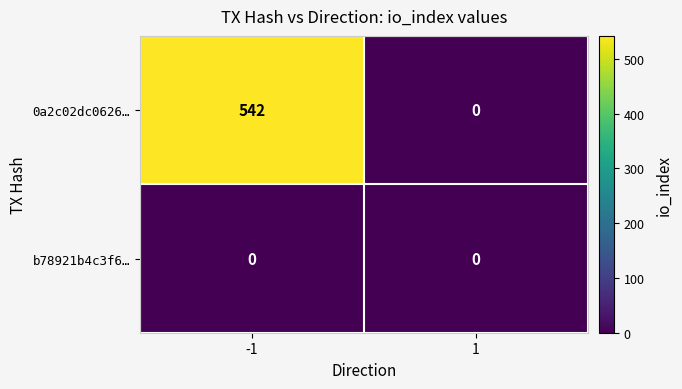

Which series has the largest total across all categories?

0a2c02dc0626…